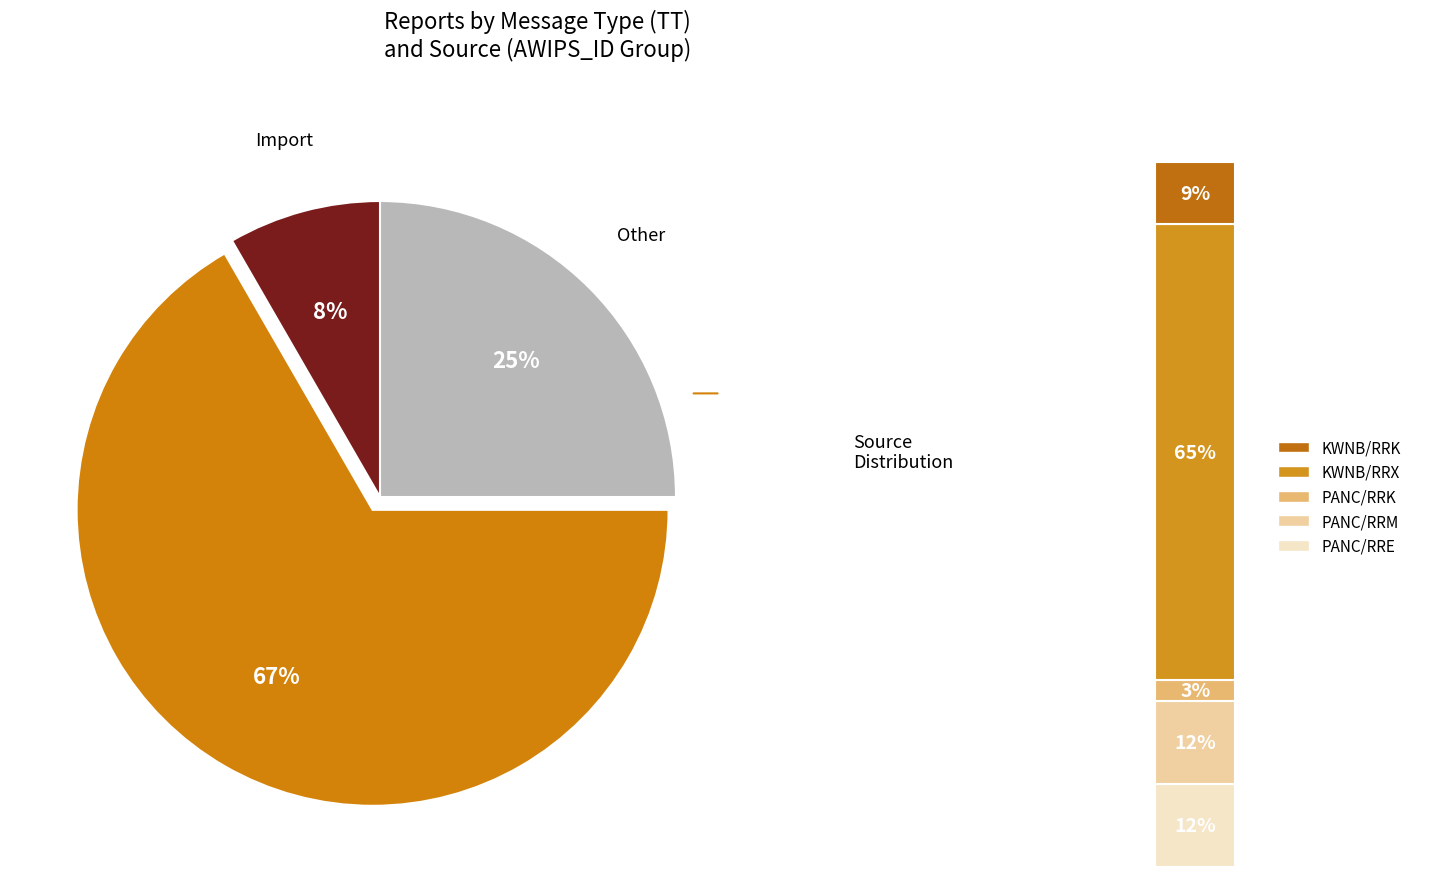

Which slice is the largest?

SN